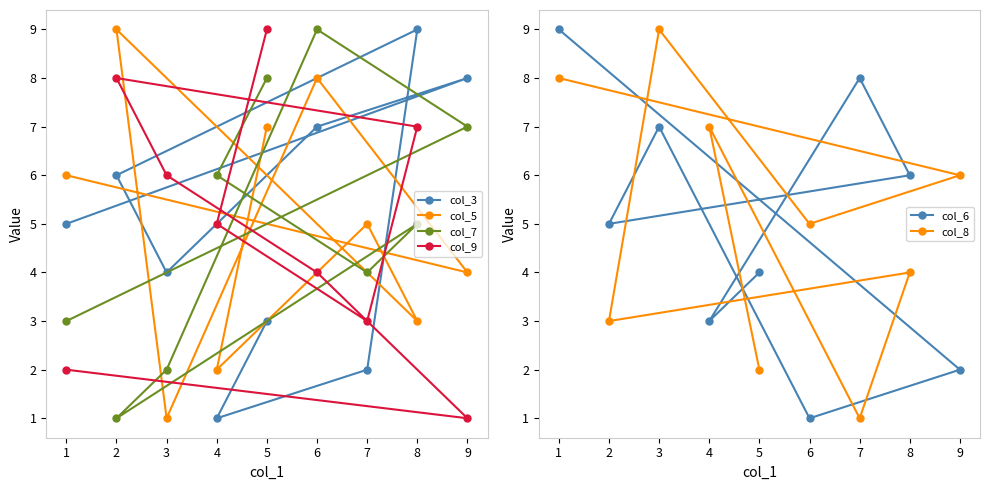

Is it true that col_3 equals 7 at 1?

False